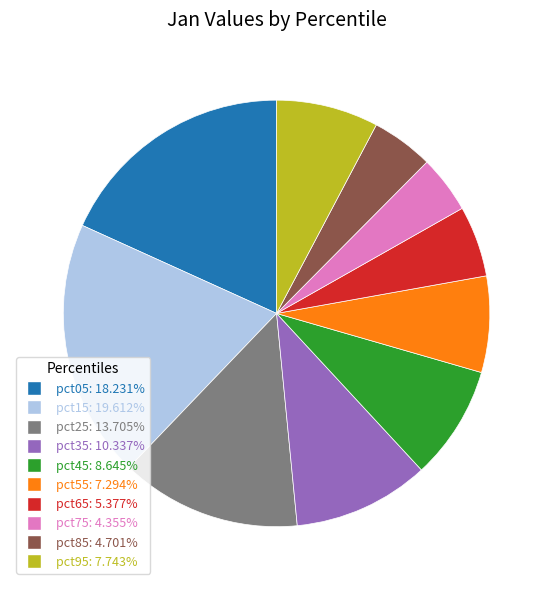

Combined, do pct85 and pct05 account for over 50%?

No